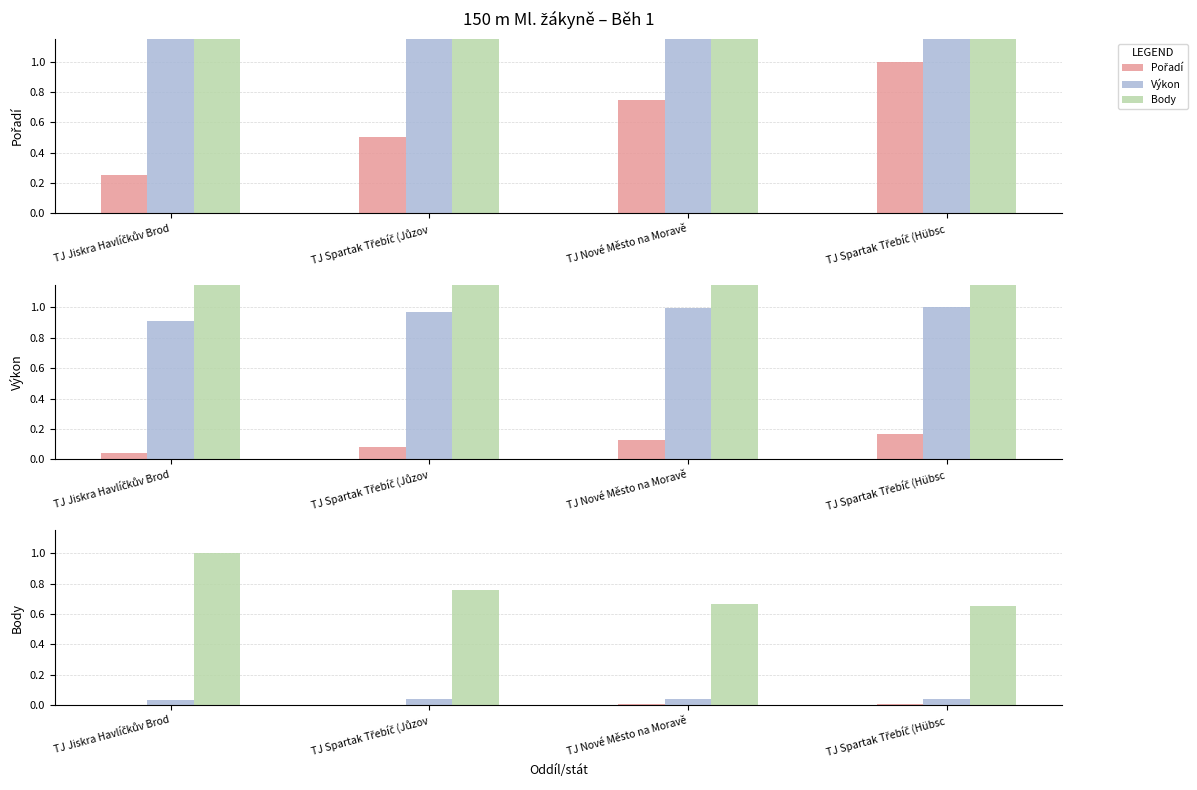

At which category is the sum across all series the highest?

TJ Jiskra Havlíčkův Brod